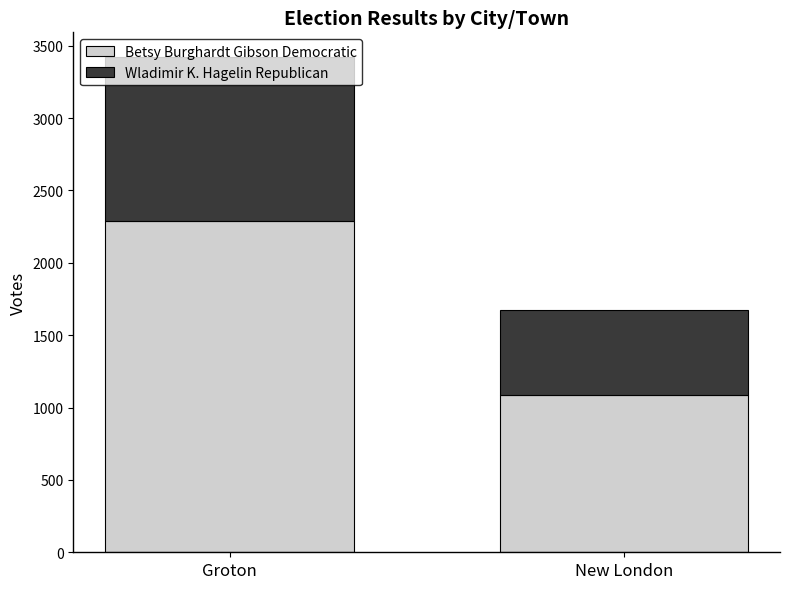

Count the number of data series in this chart.

2